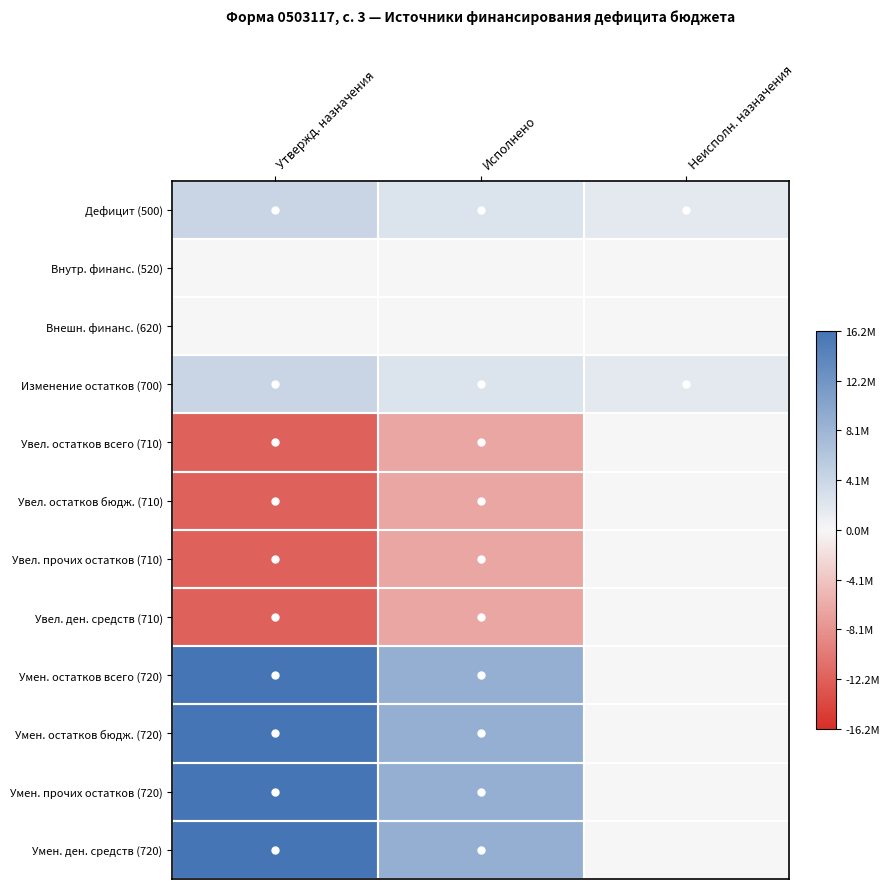

Which series has the largest total across all categories?

Умен. остатков всего (720)